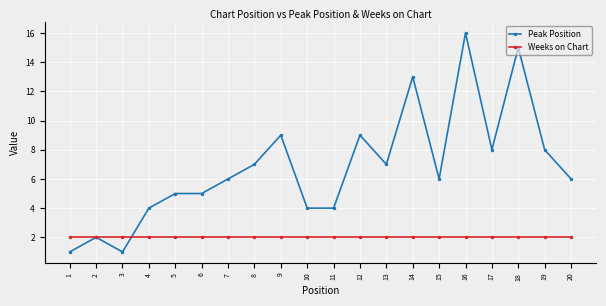

The Weeks on Chart series shows 2 at 8. True or false?

True